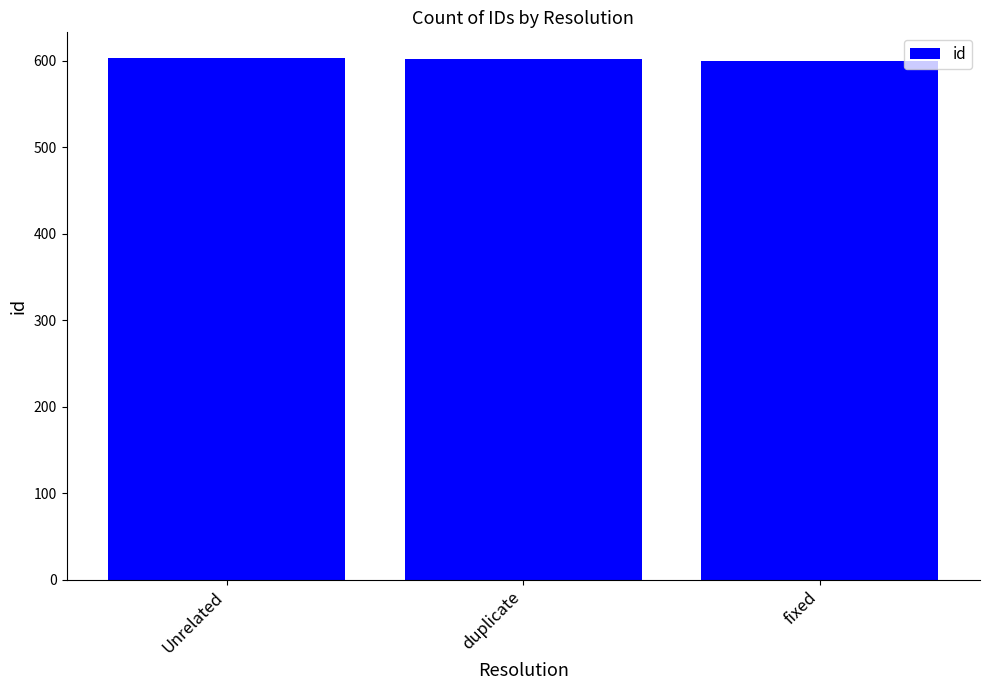

What is the label of the 1st bar from the left?

Unrelated